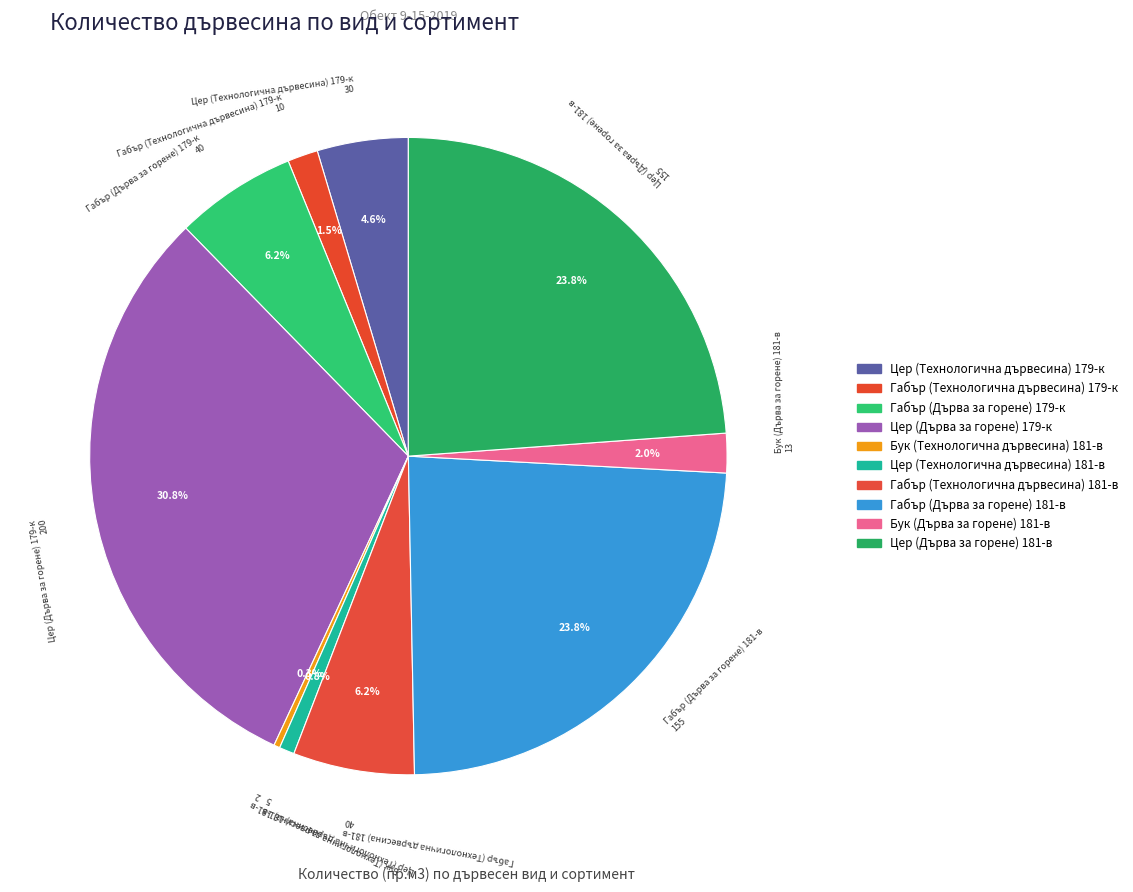

Does Бук (Технологична дървесина) 181-в represent more than half of the total?

No